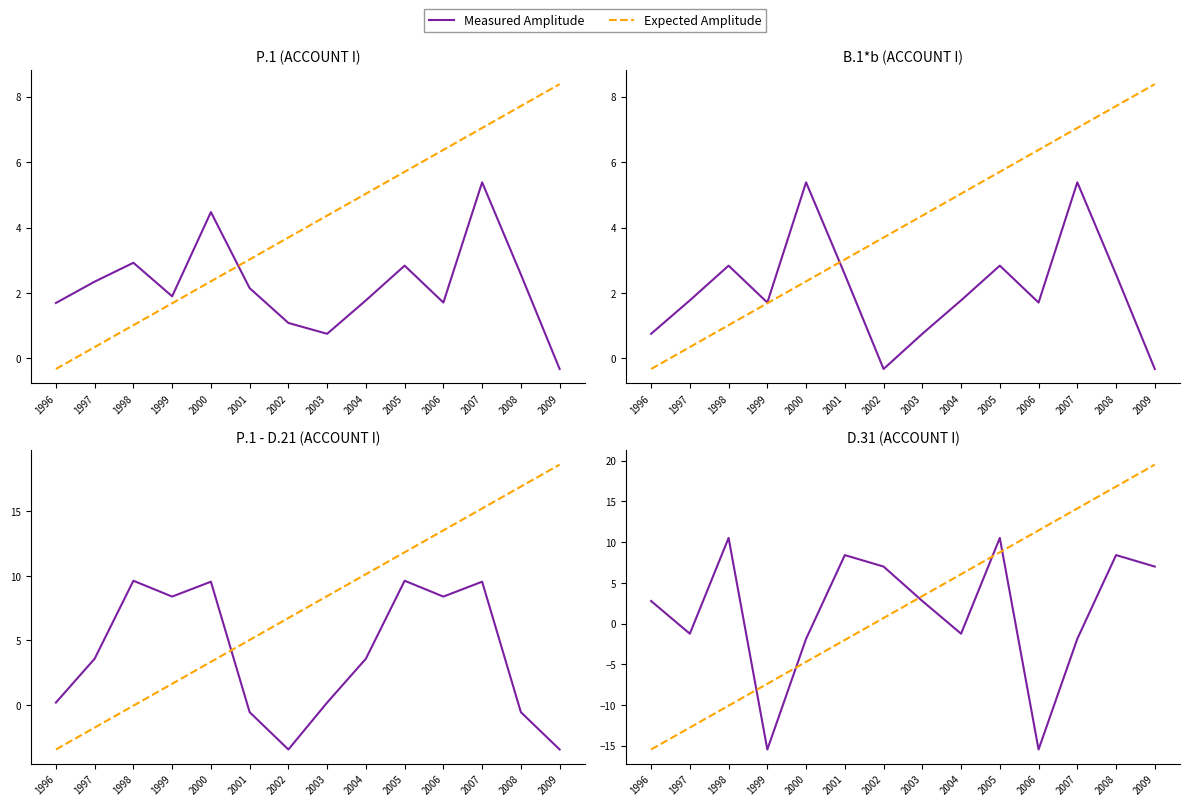

Between 2004 and 1998, which is larger?

1998